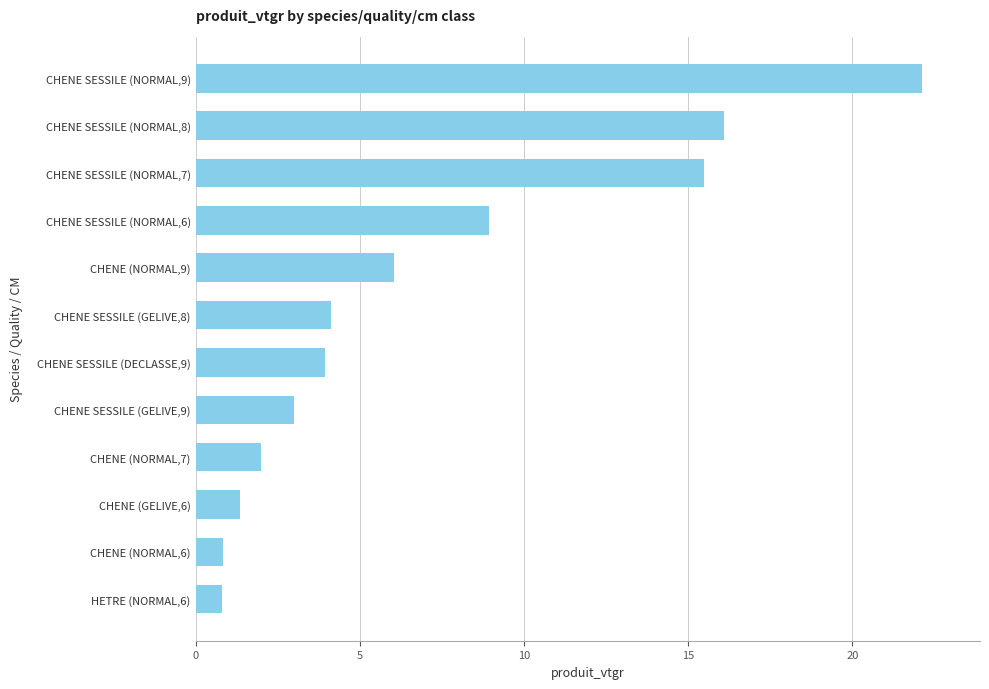

Where is the data nearest to the value 11?

CHENE SESSILE (NORMAL,6)